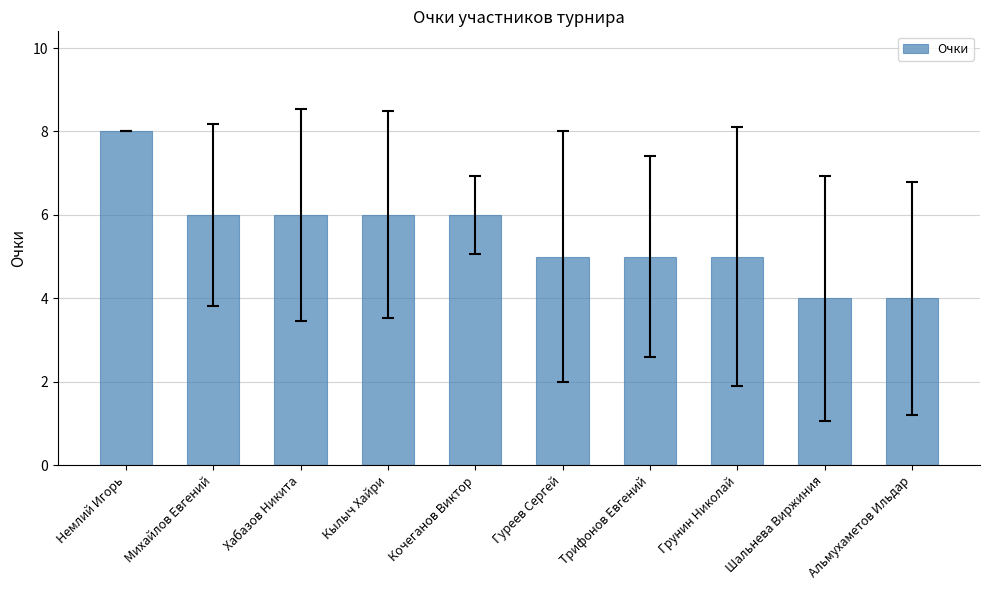

What value does the data have at Грунин Николай?

5